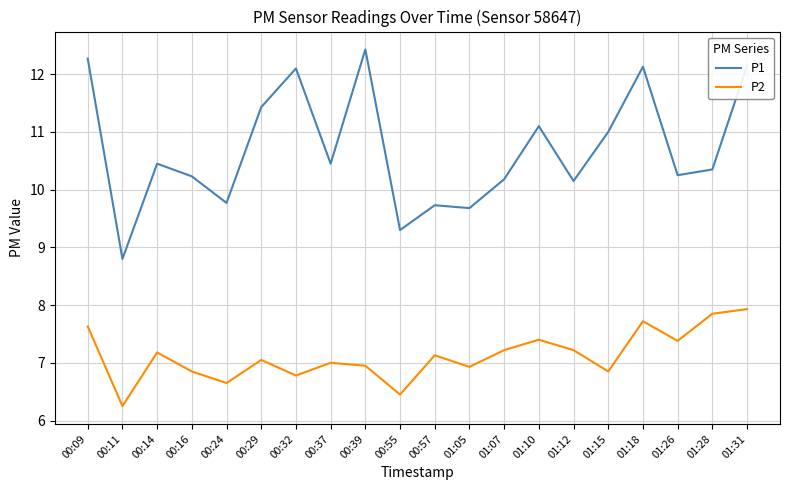

In P2, how many points are higher than both neighbors (excluding endpoints)?

6